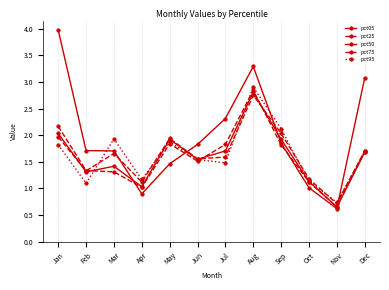

In pct95, how many points are higher than both neighbors (excluding endpoints)?

3